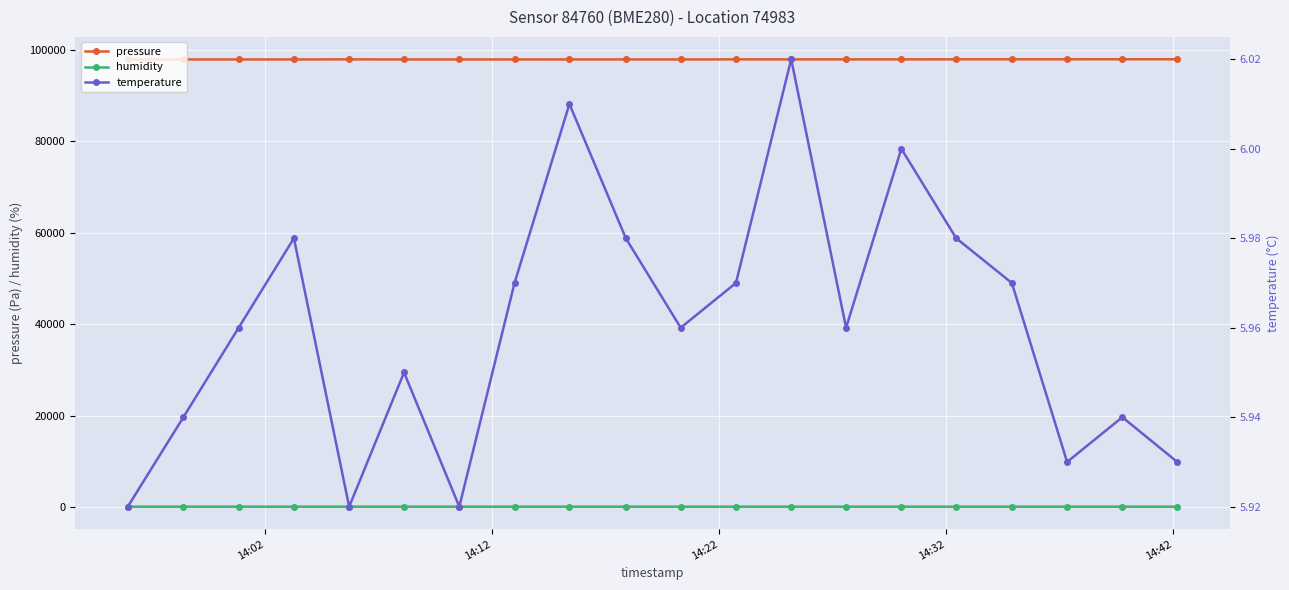

True or false: pressure and humidity cross at least once.

False